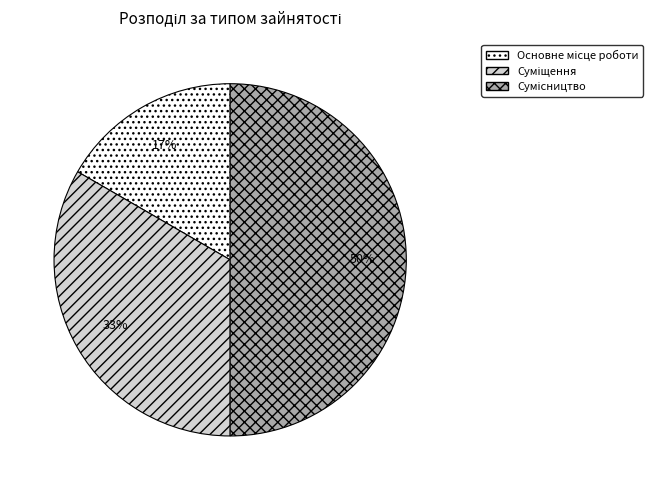

To the nearest percent, what is the difference between the largest and smallest slice percentages?

33%